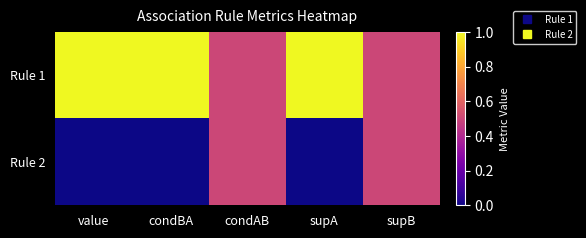

Which has a higher value, supA or condAB?

supA